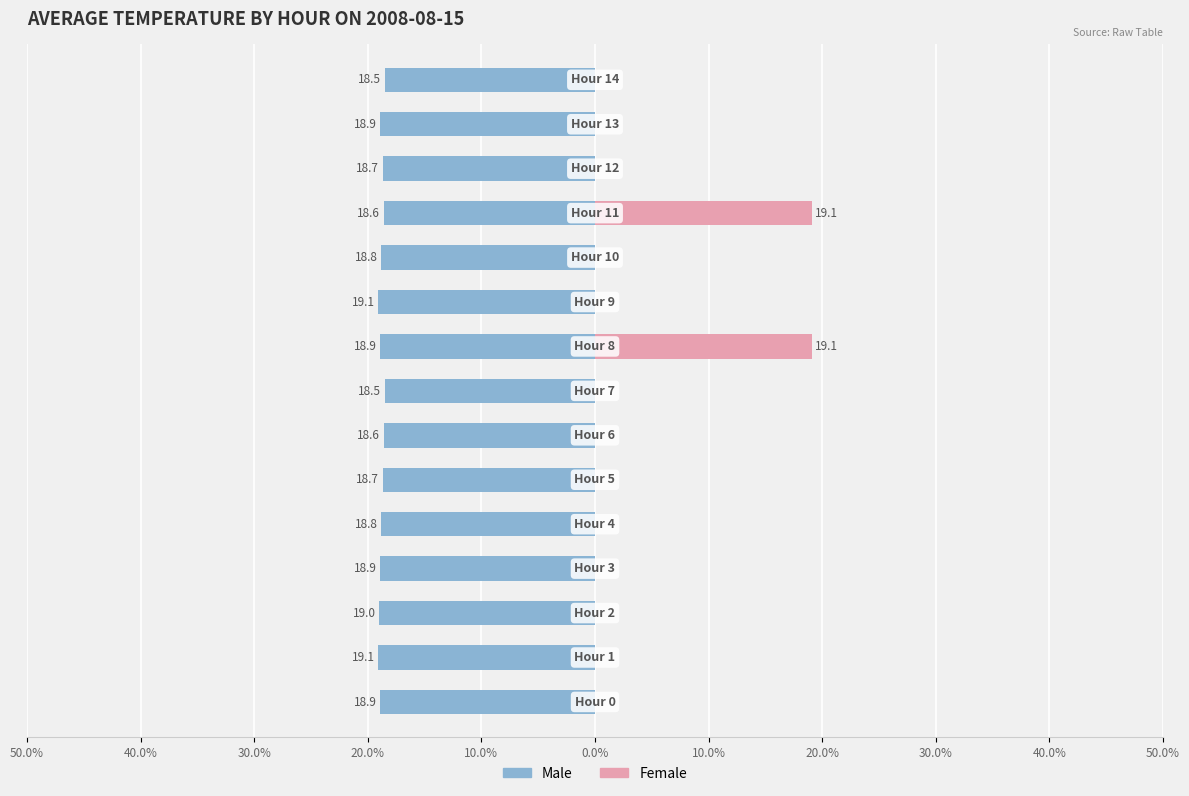

Which series has the widest spread of values?

Female